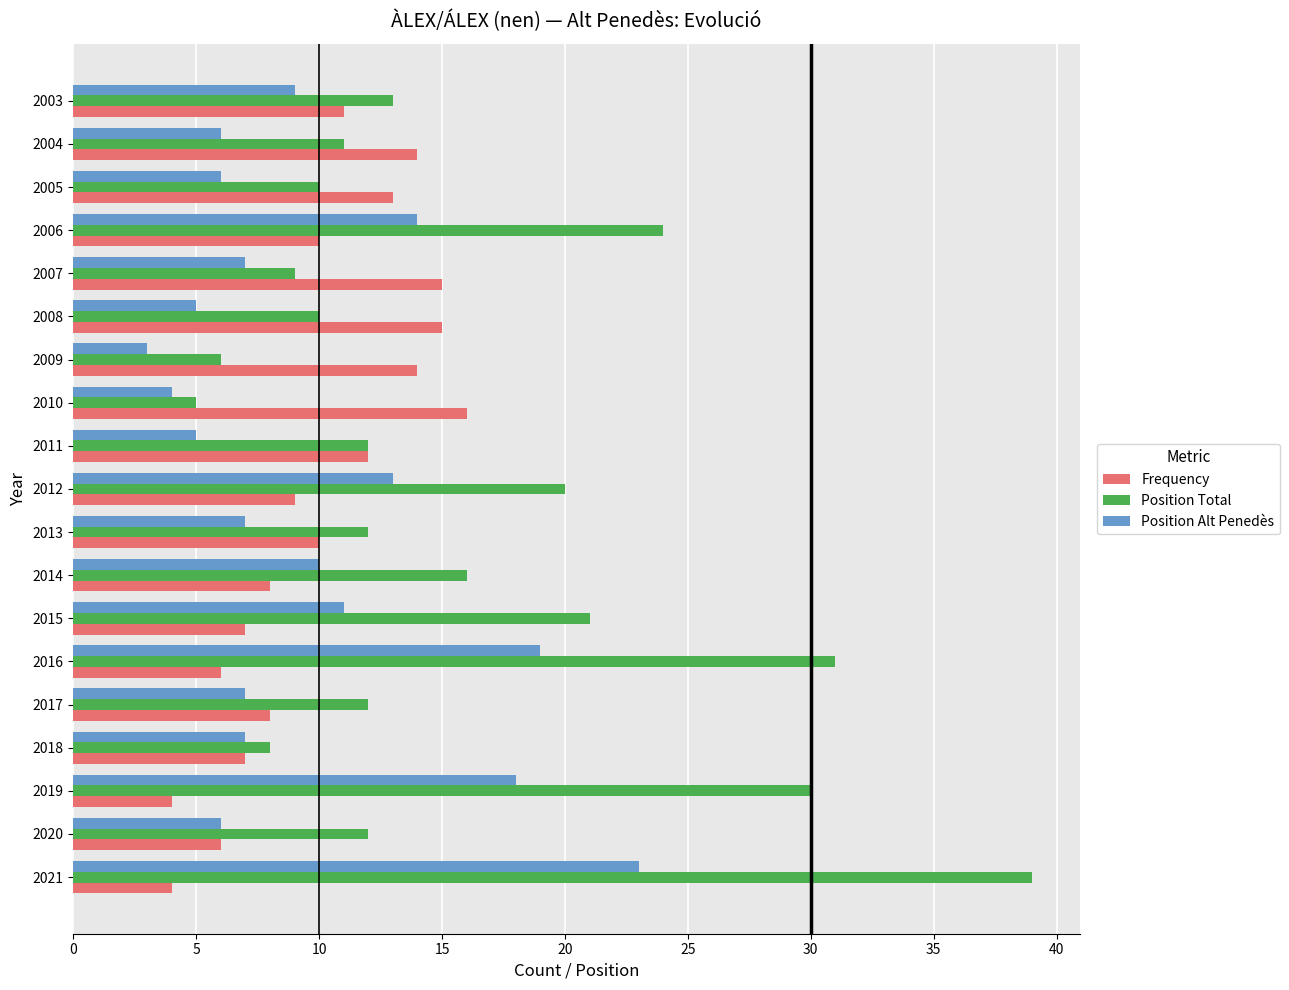

What is the difference between the second highest and second lowest values in the Position Alt Penedès series?

15